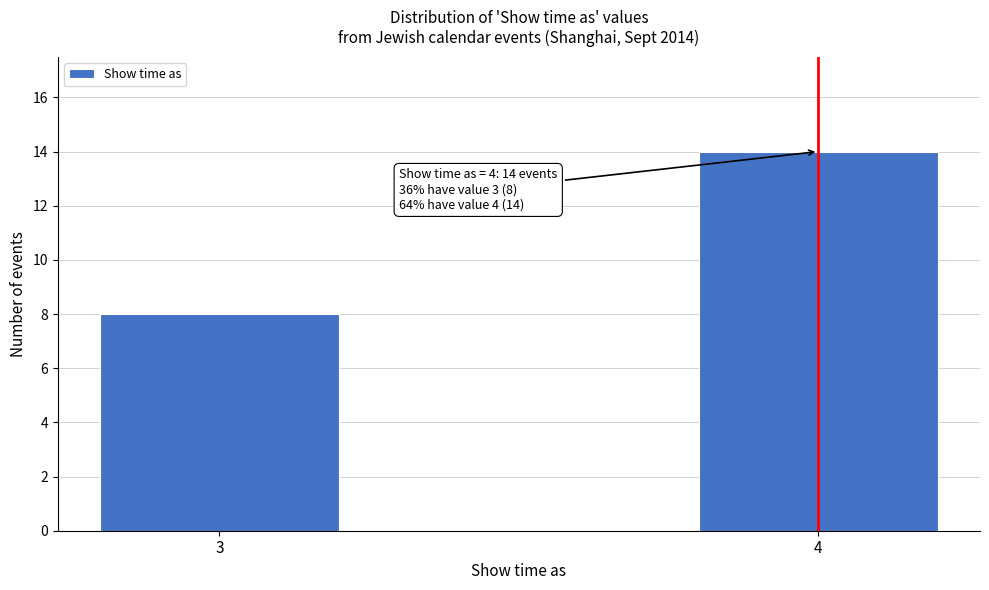

Reading left to right, what are all the values shown in this chart?

3=8	4=14